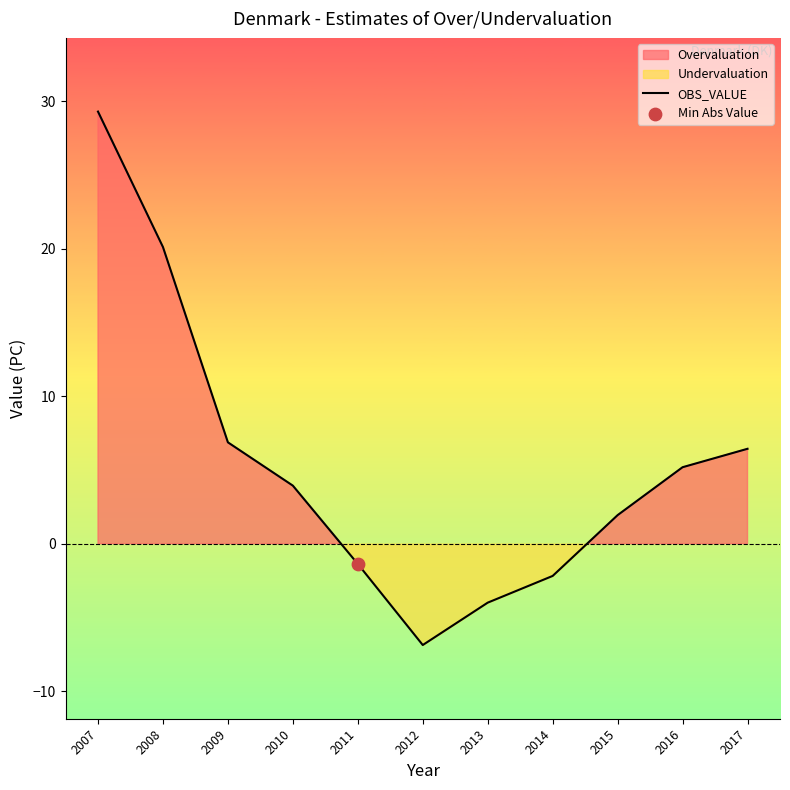

What is the change in value from 2007 to 2013?

-33.3